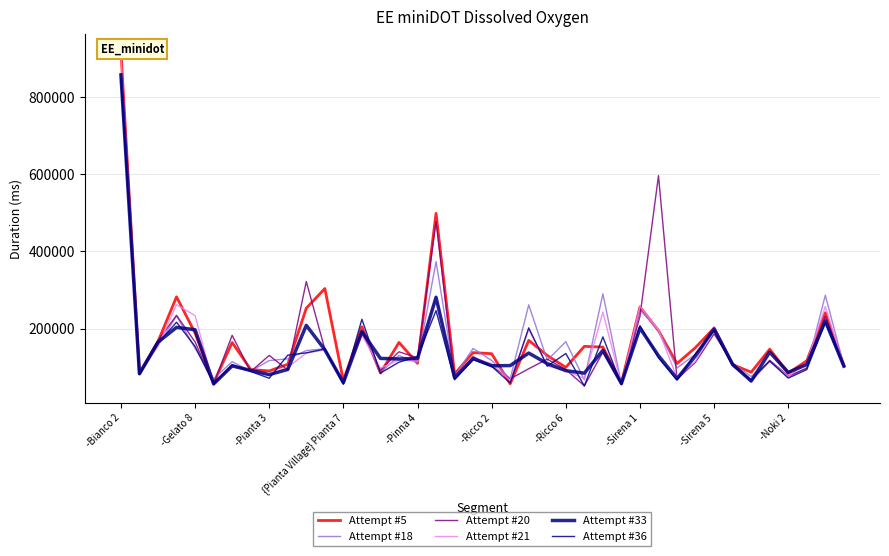

Which series has the largest total across all categories?

Attempt #5